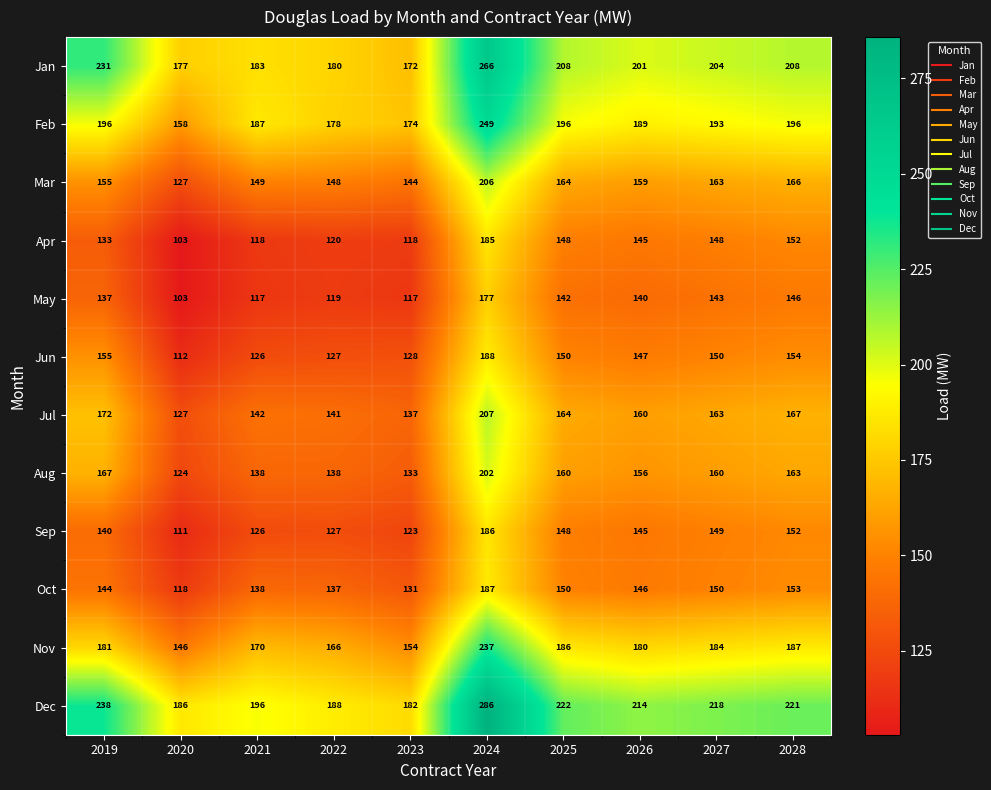

Read the Dec value at 2020, to the nearest 10.

190